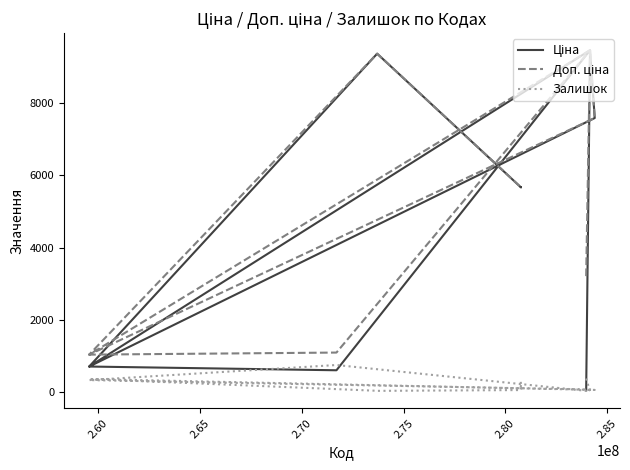

How many times do Залишок and Ціна cross each other?

3